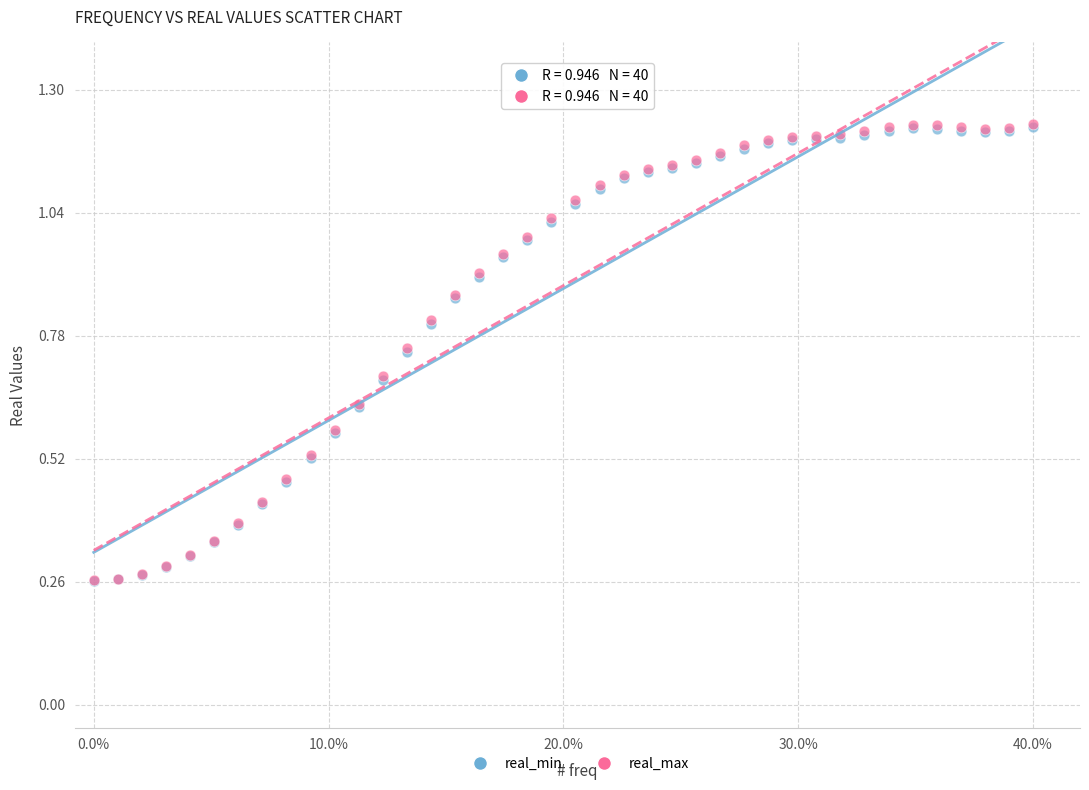

What are all the series names shown in the legend?

real_min, real_max